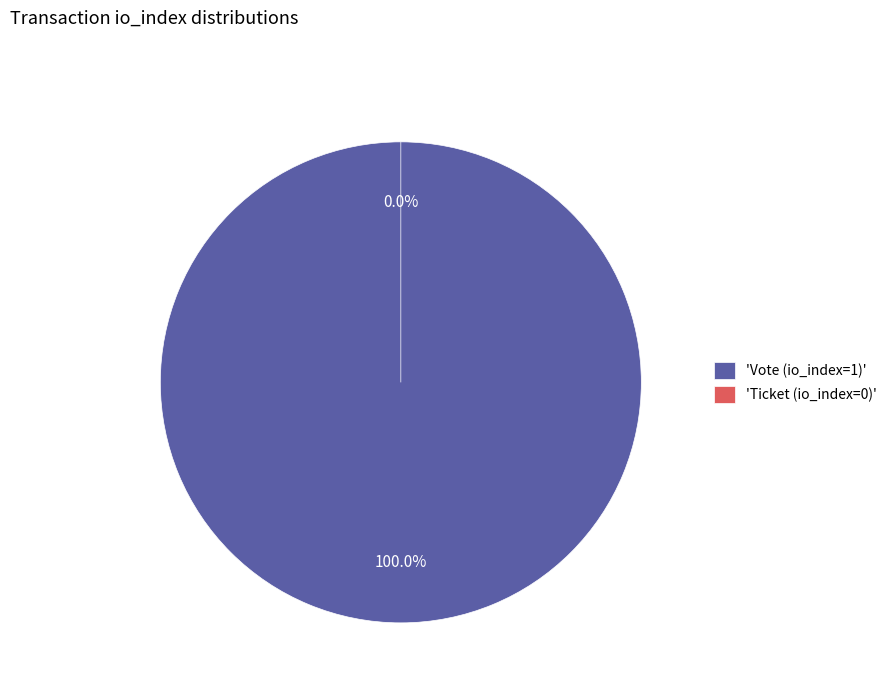

To the nearest percent, what is the combined percentage of Ticket (io_index=0) and Vote (io_index=1)?

100%